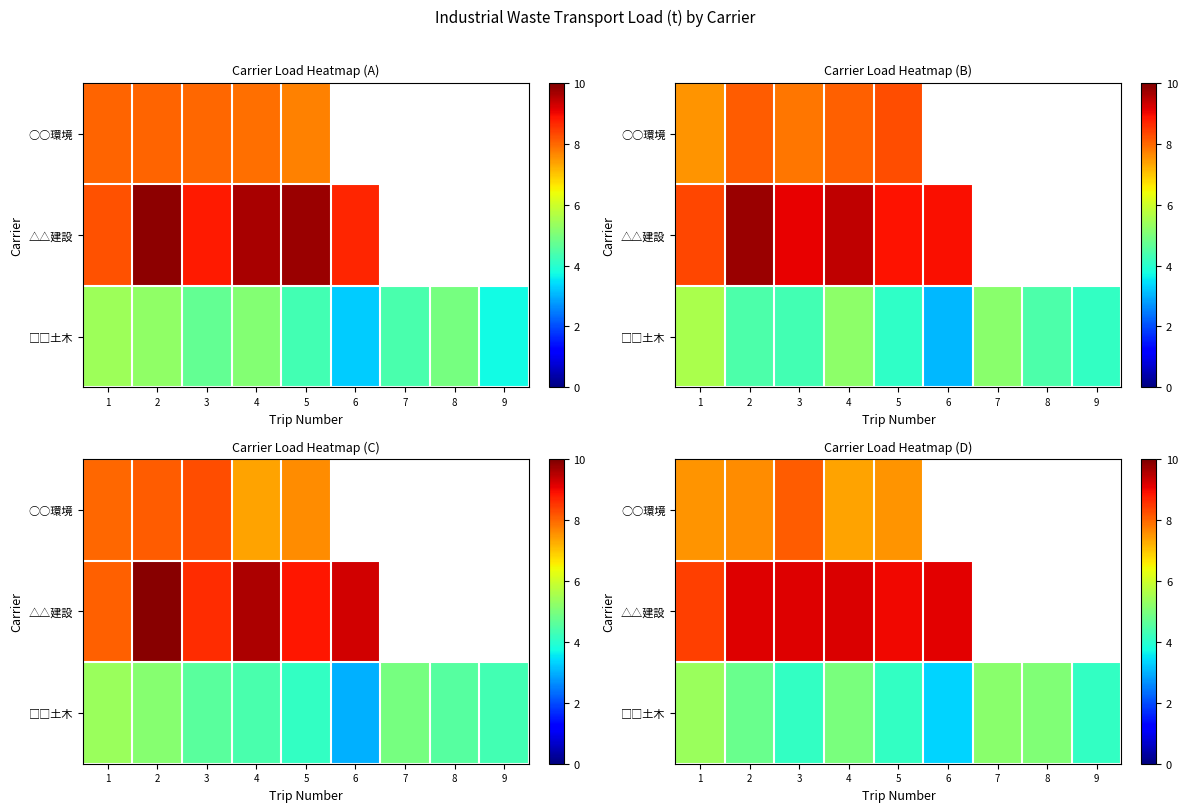

What is the average value of the row_2 series?

4.6